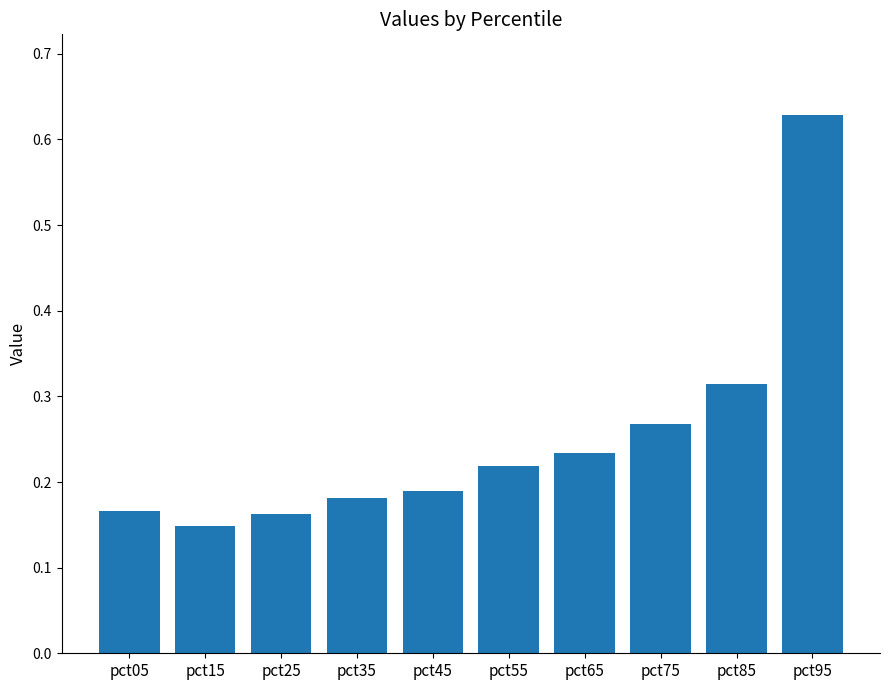

What is the difference between the maximum and minimum values?

0.5